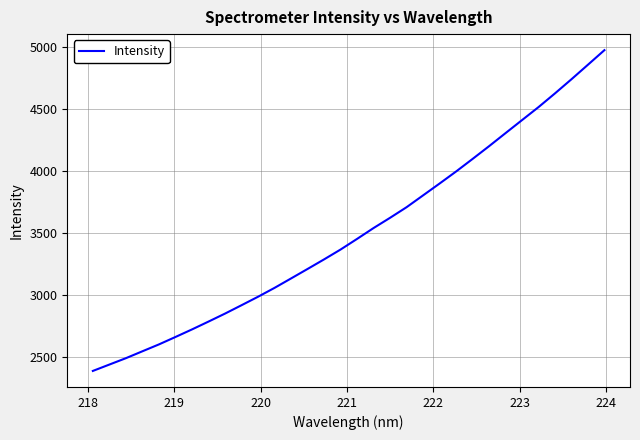

What is the smallest value displayed?

2389.7